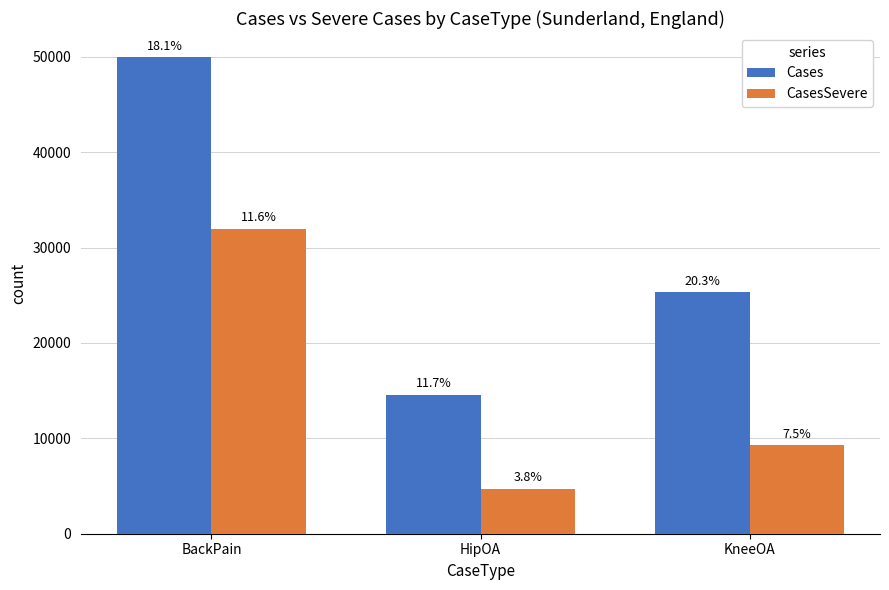

What is the highest value of the CasesSevere series?

31994